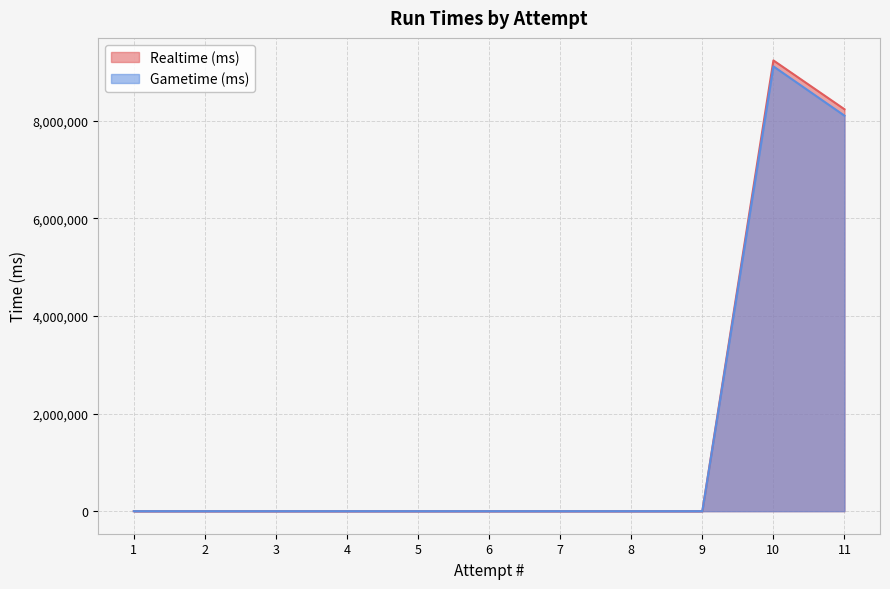

At which category is the sum across all series the highest?

10